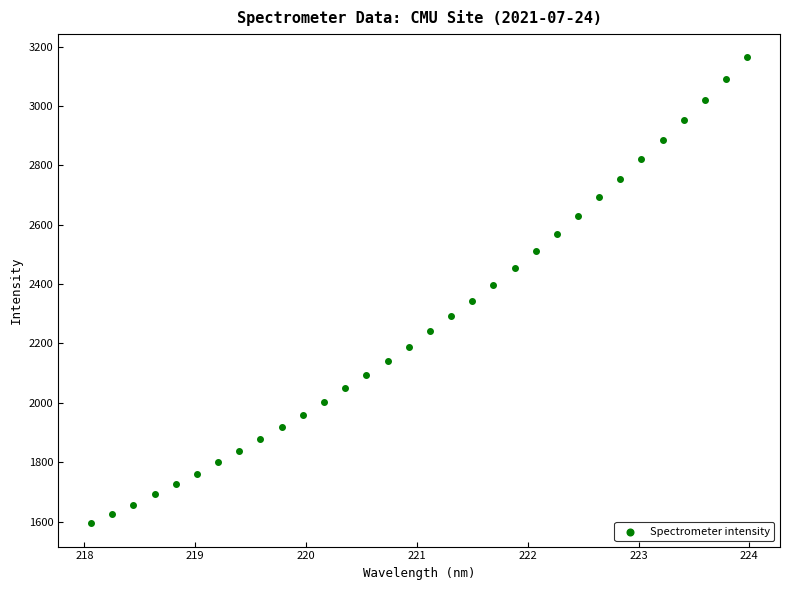

What is the range of X values (max minus min)?

5.9